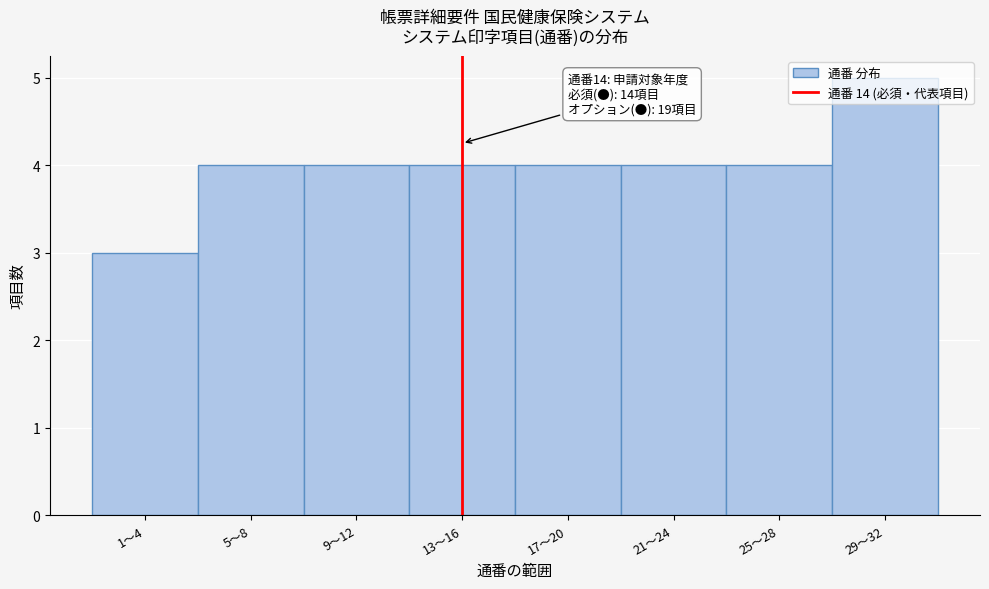

What is the approximate value at 29〜32?

5